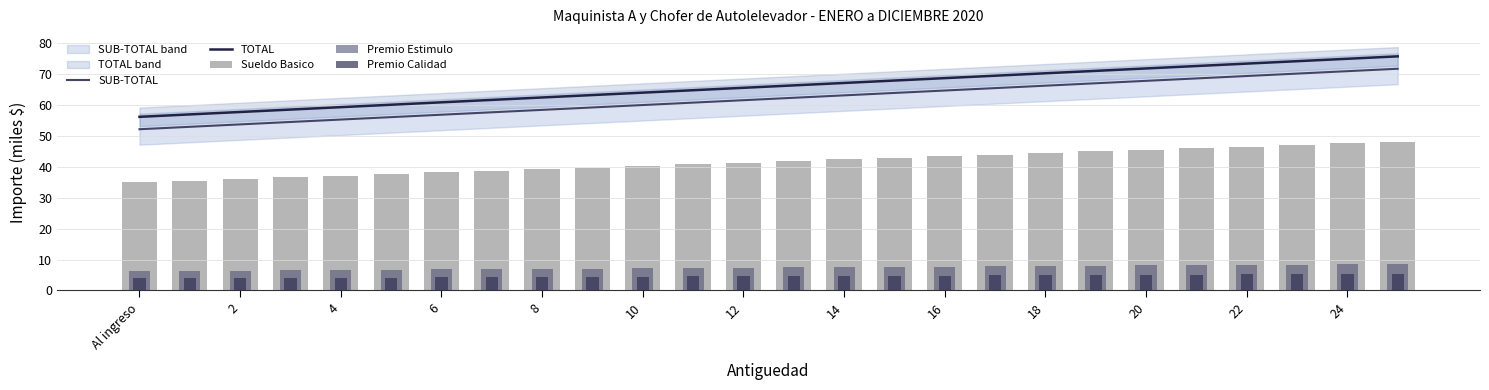

Rank the series by their maximum value, from lowest to highest.

Premio Calidad, Premio Estimulo, Sueldo Basico, SUB-TOTAL, TOTAL